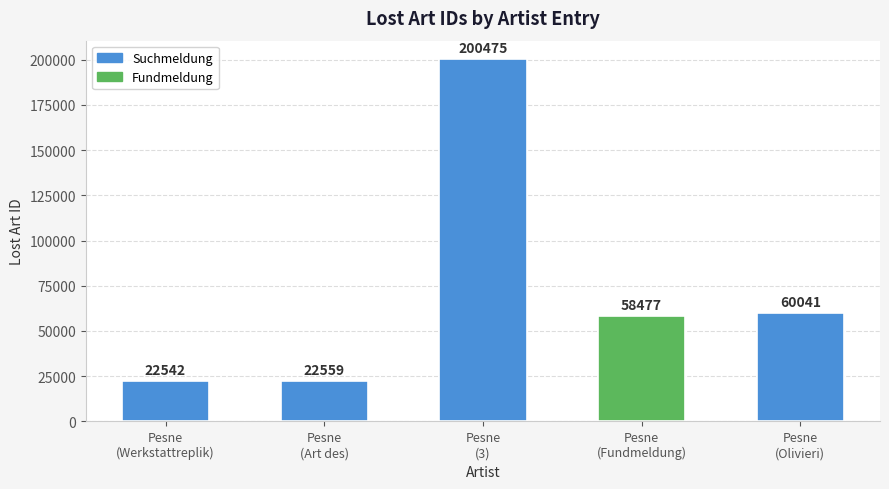

Rank the categories by value from lowest to highest.

Pesne
(Werkstattreplik), Pesne
(Art des), Pesne
(Fundmeldung), Pesne
(Olivieri), Pesne
(3)